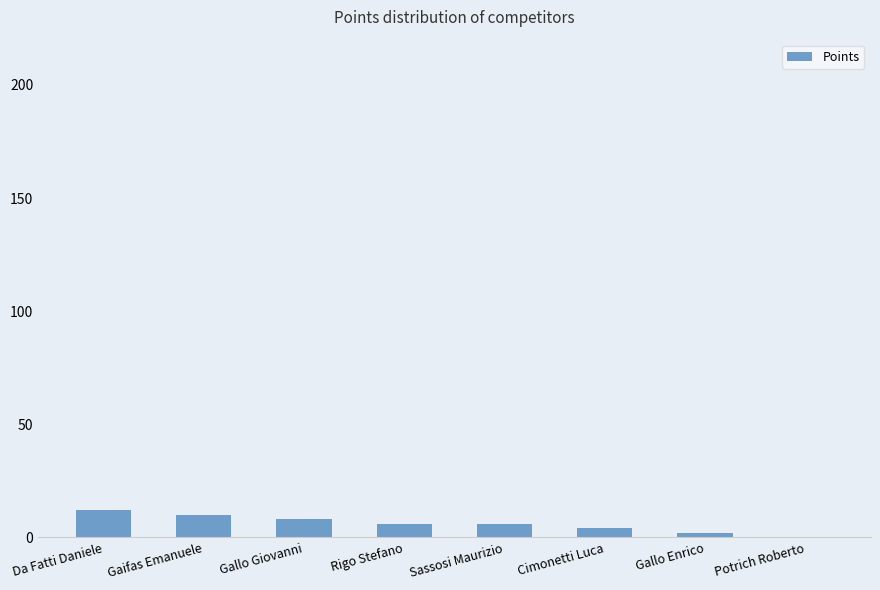

What value does the data have at Da Fatti Daniele, to the nearest 5?

10